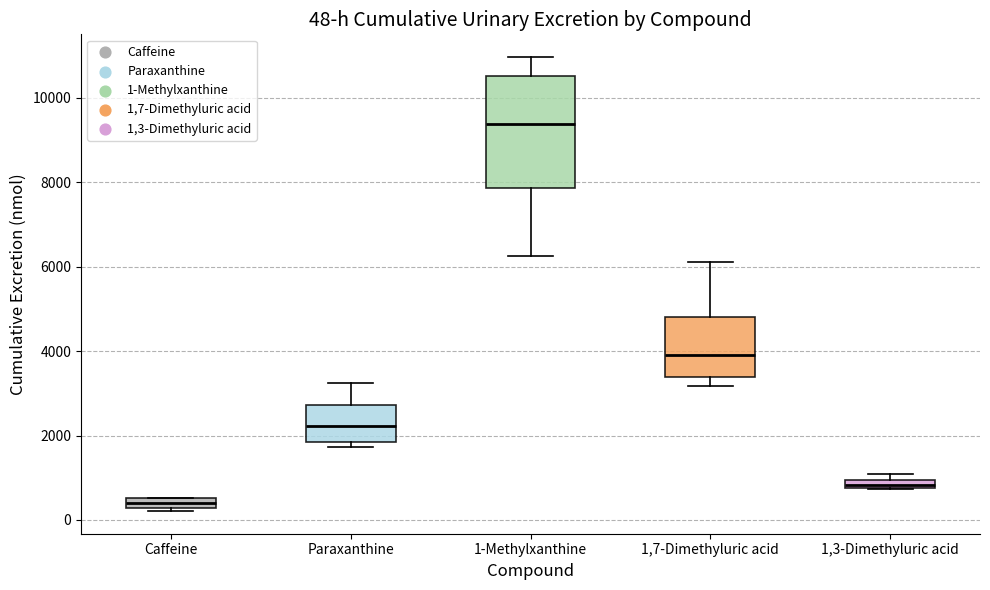

Comparing the boxes themselves (not the whiskers), which one is the tallest?

1-Methylxanthine